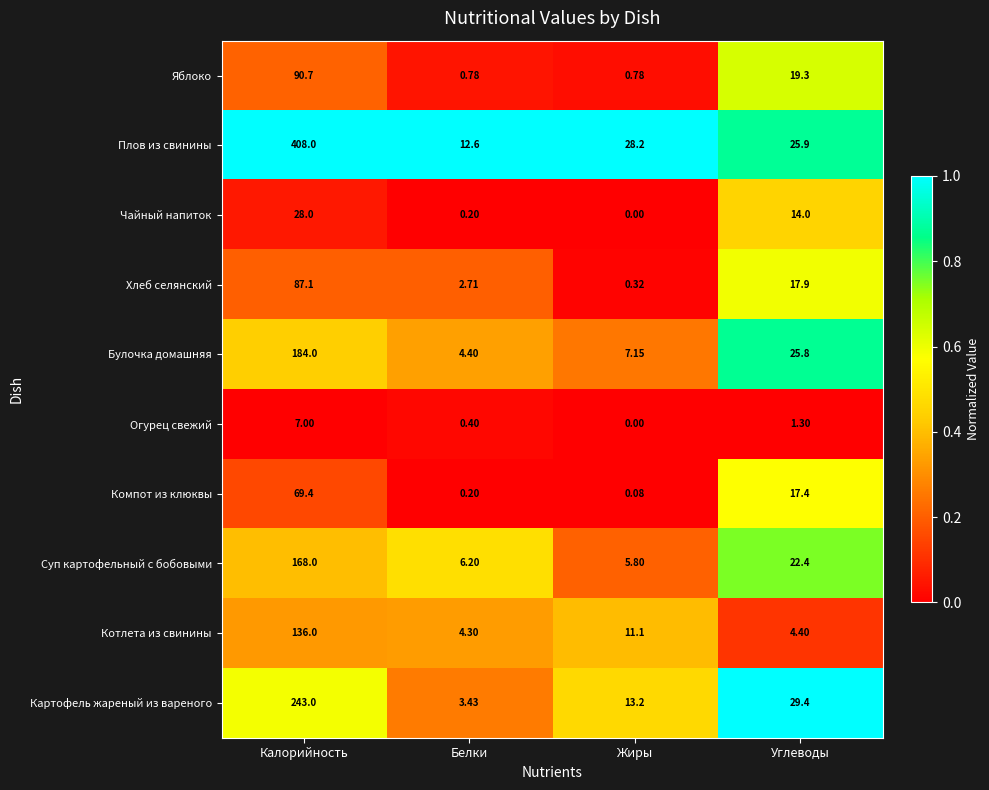

How many categories are shown in the chart?

4